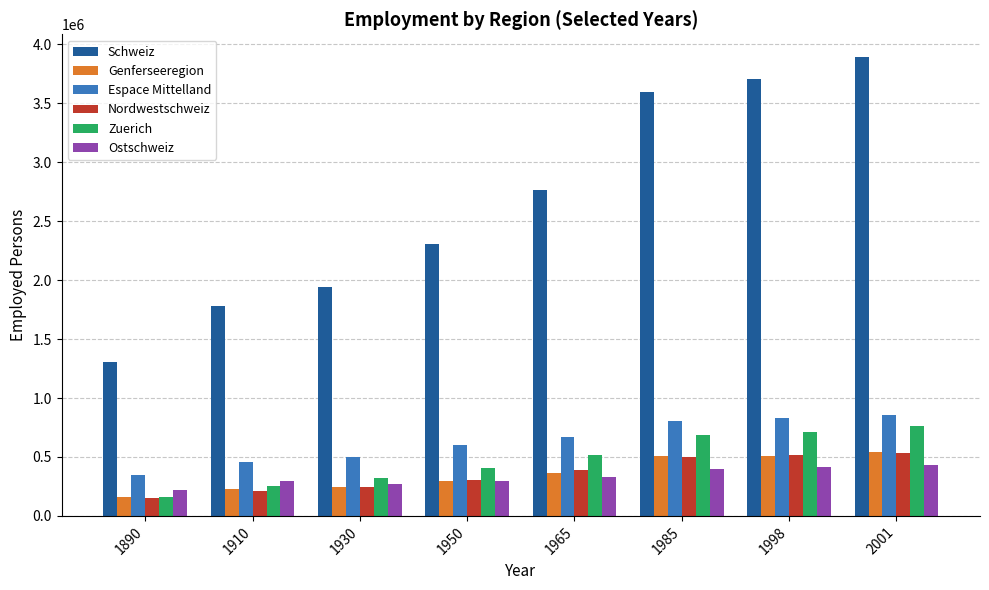

Count the number of data series in this chart.

6